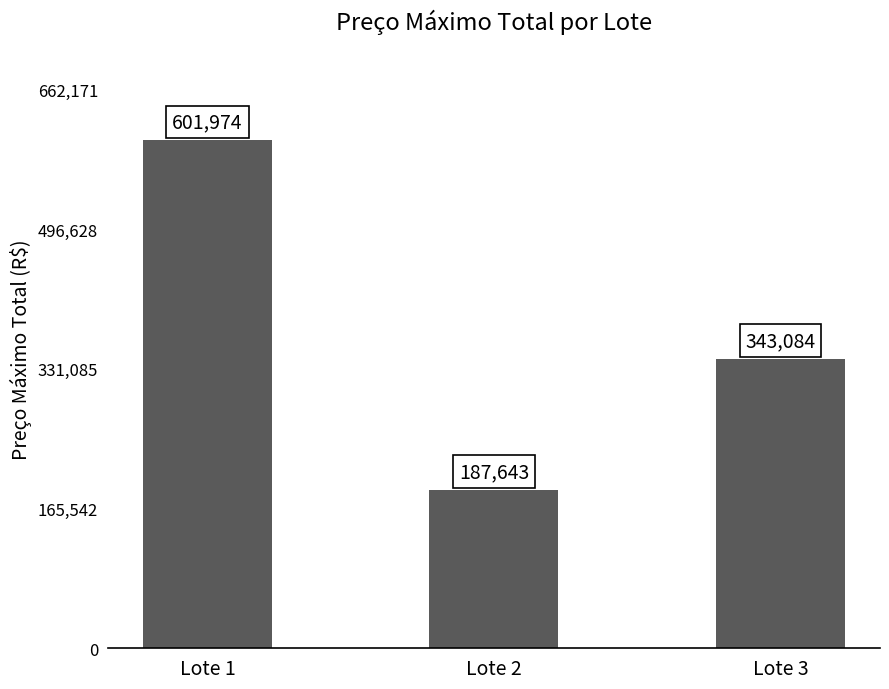

Rank the categories by value from lowest to highest.

Lote 2, Lote 3, Lote 1